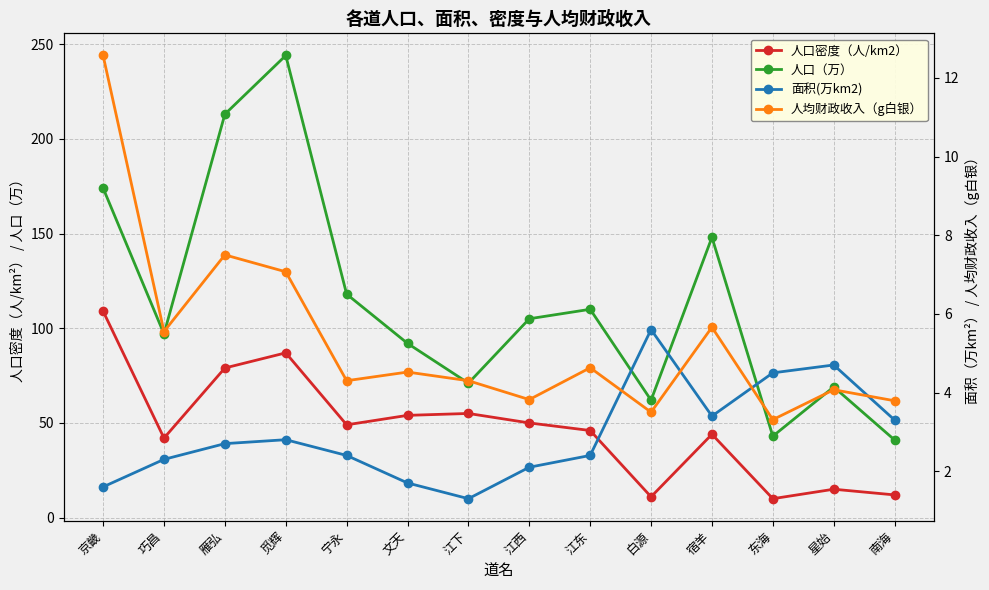

Between 江下 and 京畿, which is larger?

京畿